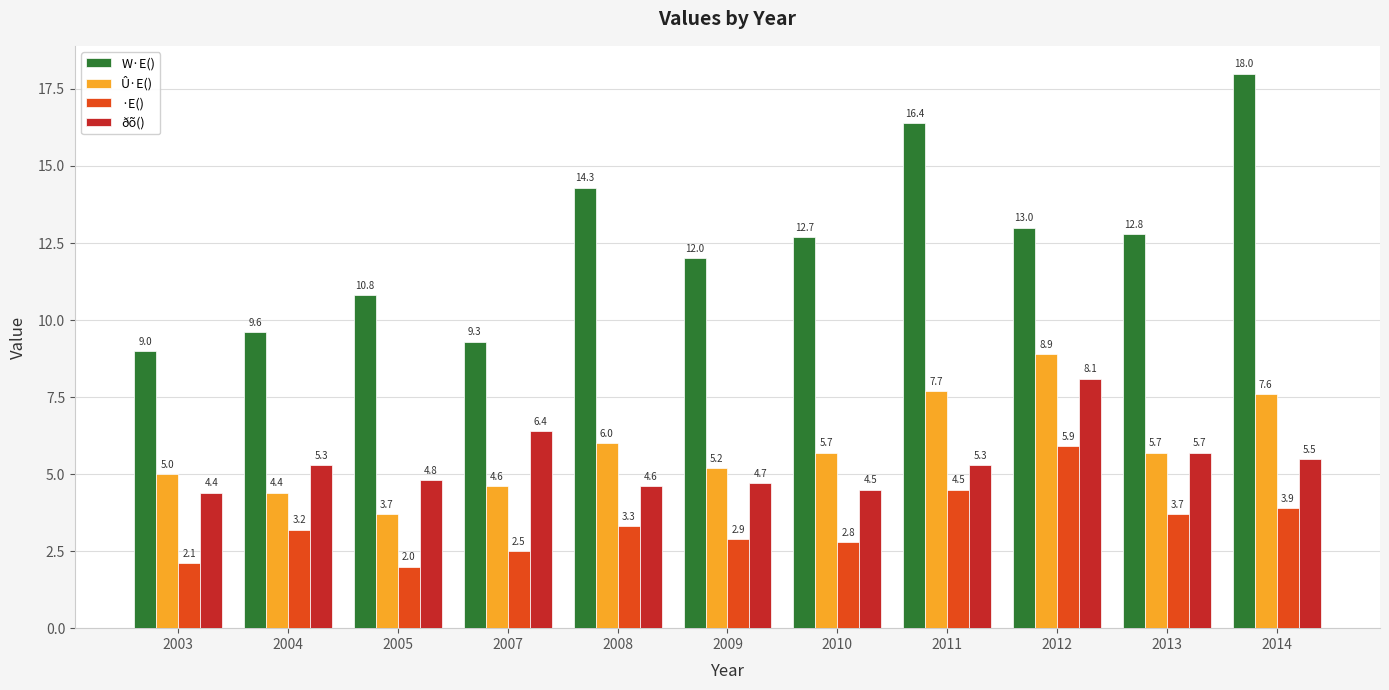

Reading right to left, extract all data points from this chart.

W·E(): 18.0	12.8	13.0	16.4	12.7	12.0	14.3	9.3	10.8	9.6	9.0
Û·E(): 7.6	5.7	8.9	7.7	5.7	5.2	6.0	4.6	3.7	4.4	5.0
·E(): 3.9	3.7	5.9	4.5	2.8	2.9	3.3	2.5	2.0	3.2	2.1
ðõ(): 5.5	5.7	8.1	5.3	4.5	4.7	4.6	6.4	4.8	5.3	4.4